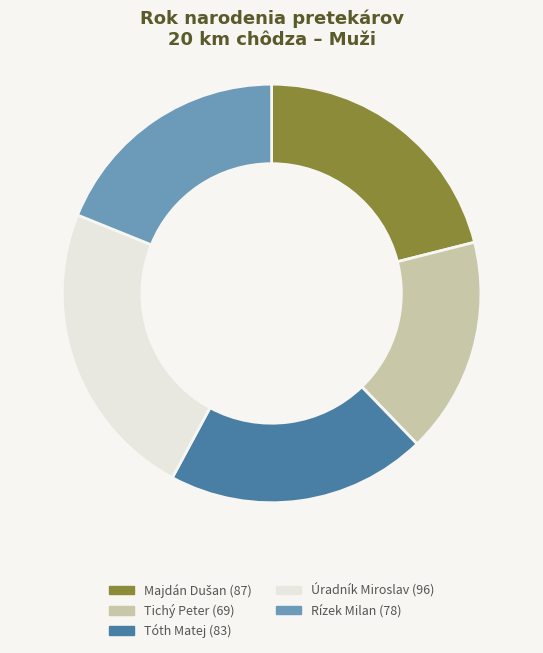

How many segments does this pie chart have?

5